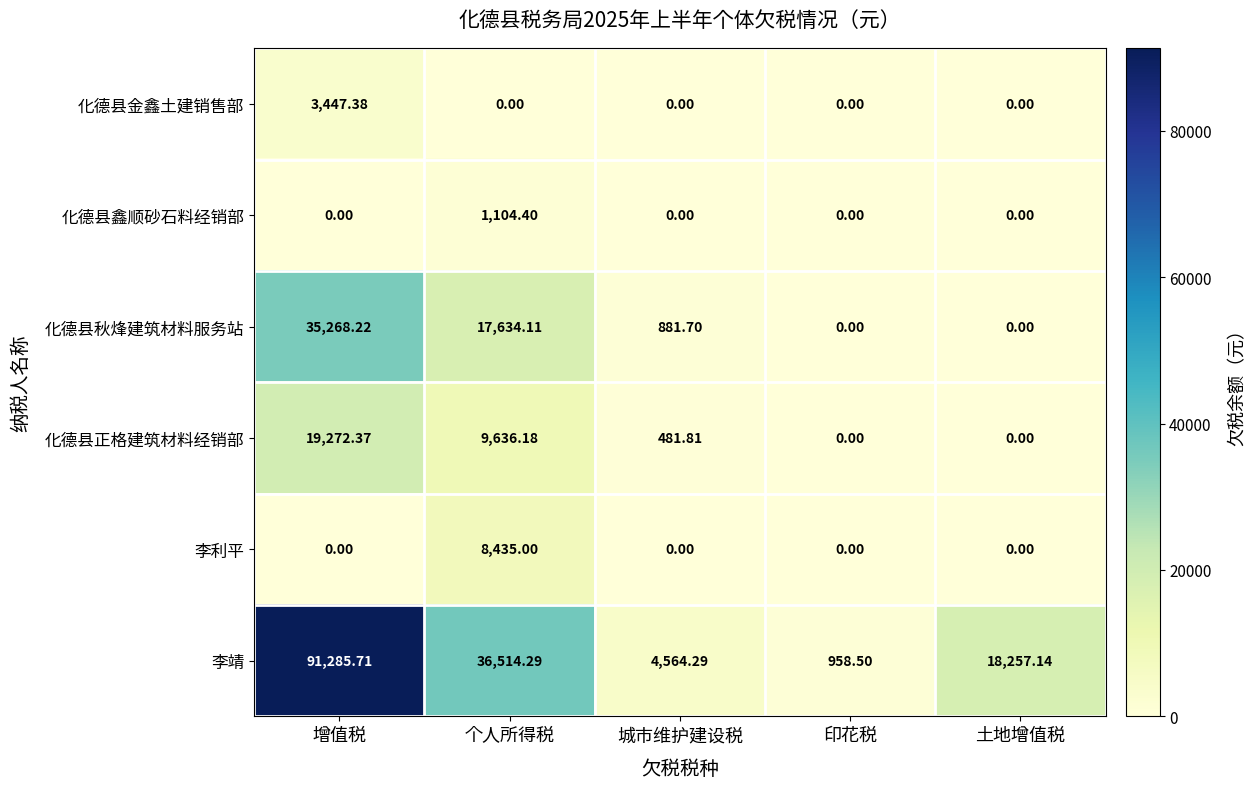

List the series in order of their peak value, highest first.

李靖, 化德县秋烽建筑材料服务站, 化德县正格建筑材料经销部, 李利平, 化德县金鑫土建销售部, 化德县鑫顺砂石料经销部